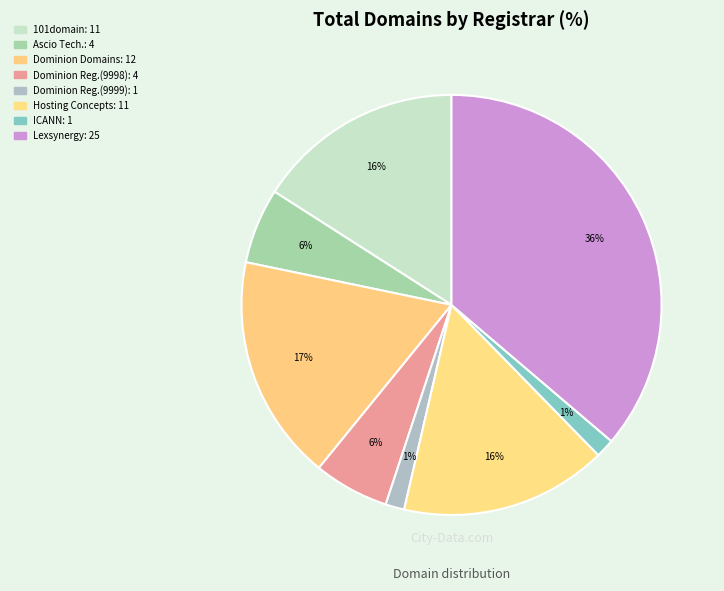

Which category has the biggest portion of the pie?

Lexsynergy Limited